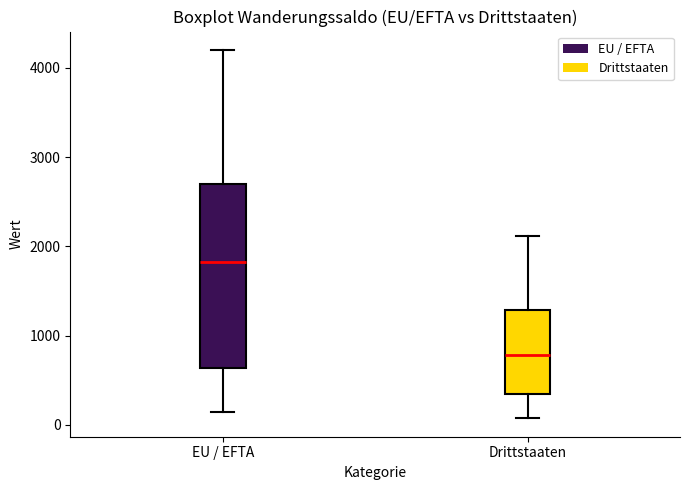

Which box's median line is the highest?

EU / EFTA